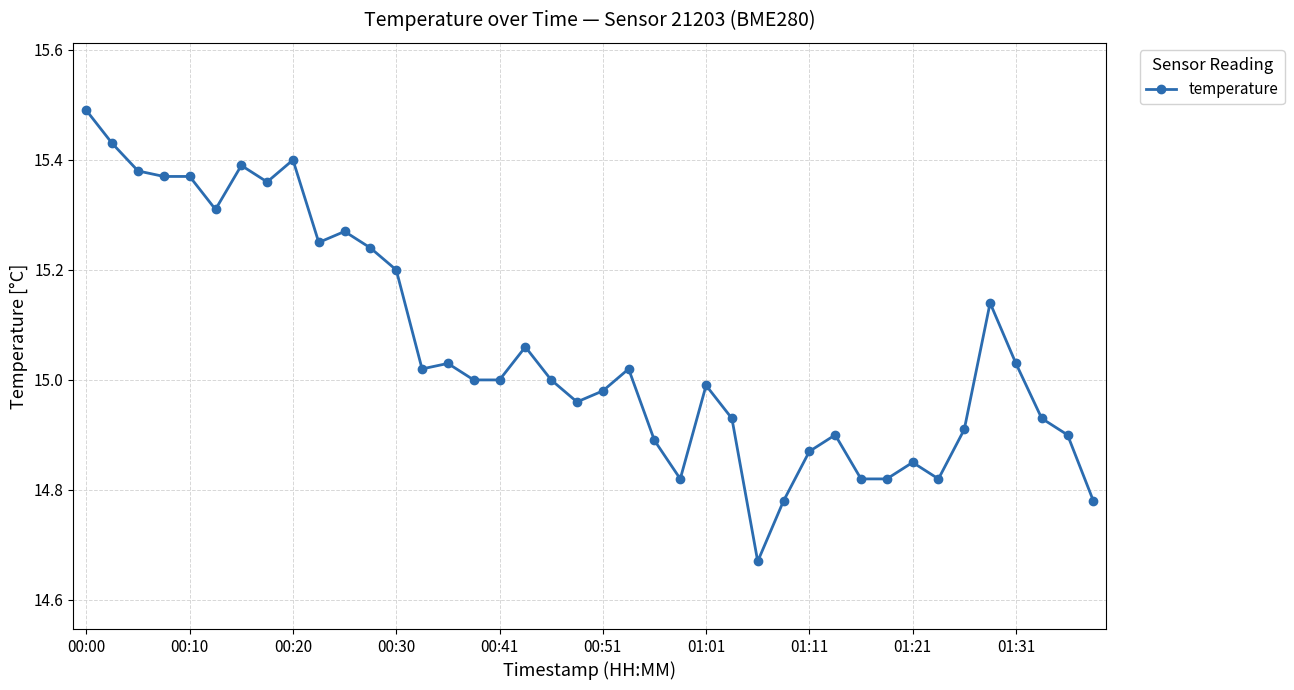

True or false: the data has more than 0 interior local peaks.

True